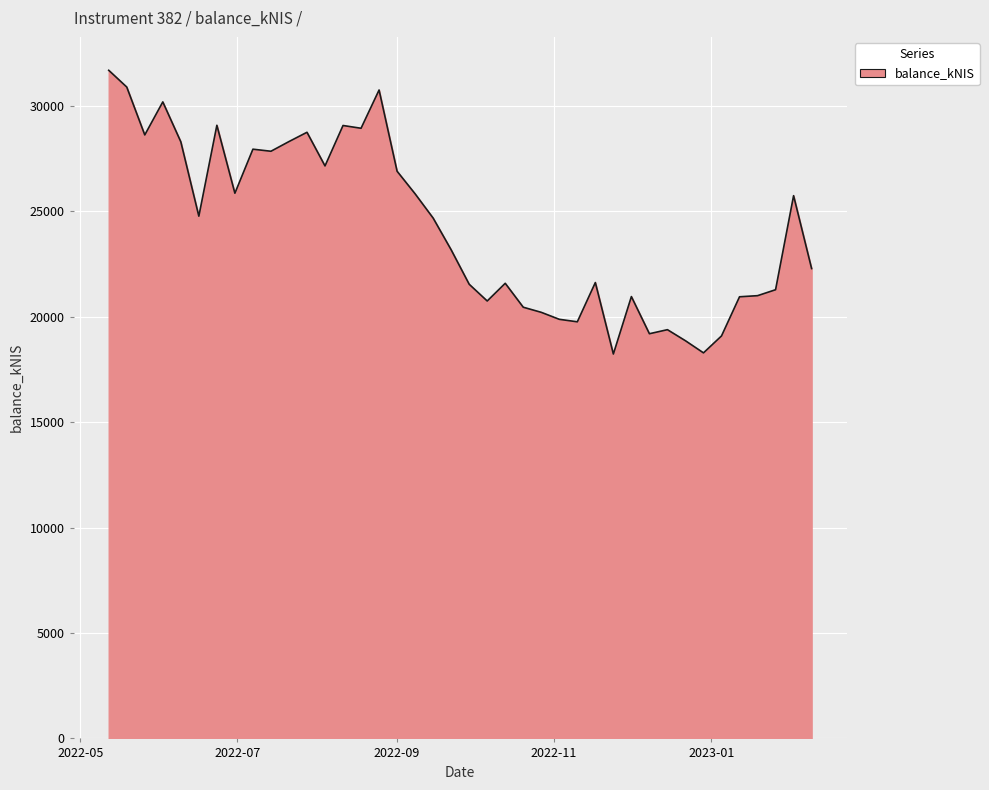

What is the difference between the maximum and minimum values?

13461.4